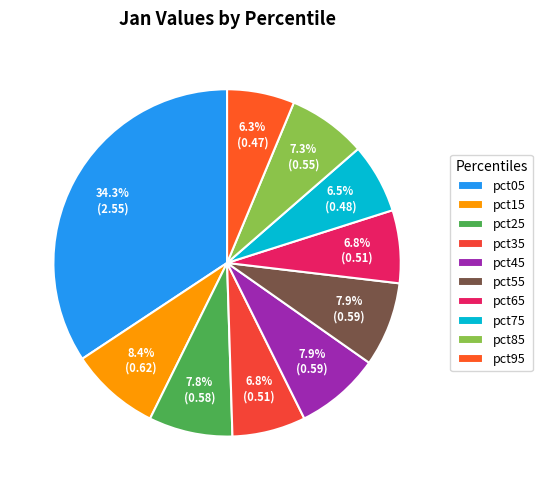

Is there a majority slice in this chart?

No